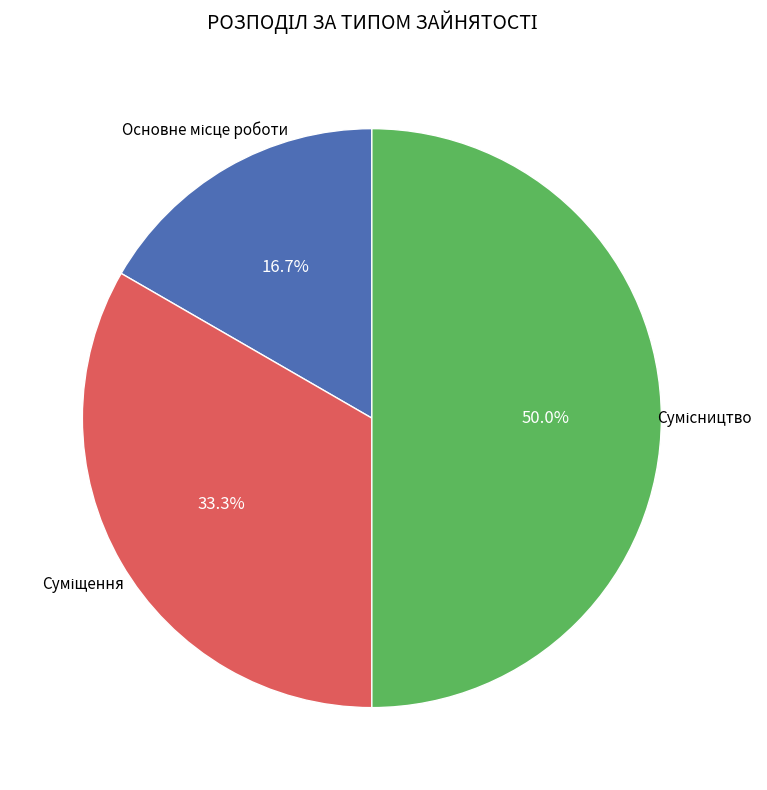

How many slices are in this pie chart?

3